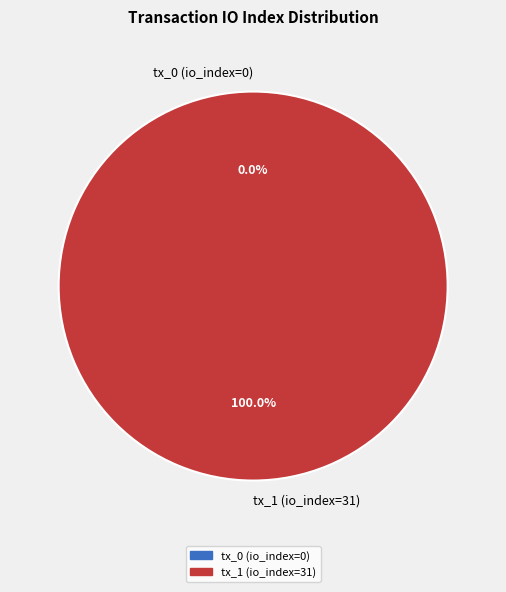

Rank the categories by value from lowest to highest.

tx_0 (io_index=0), tx_1 (io_index=31)